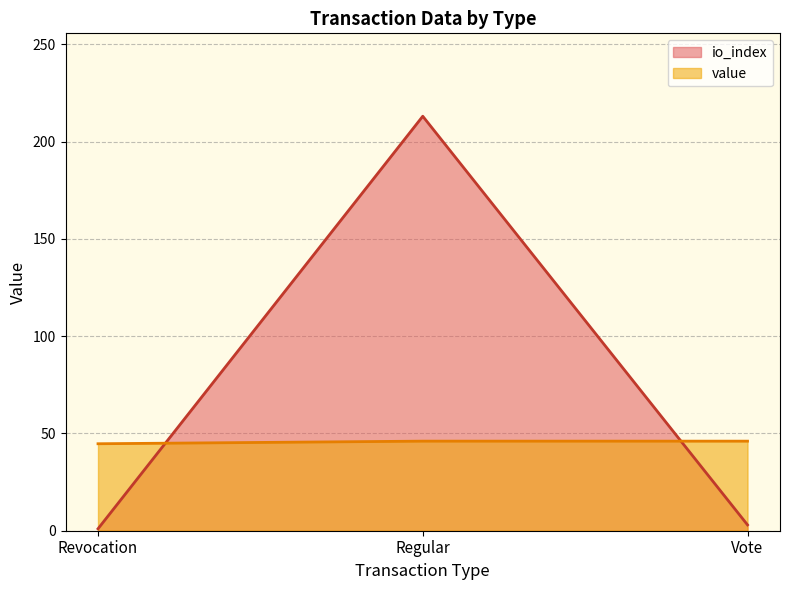

The value of io_index at Vote is 3.0. True or false?

True